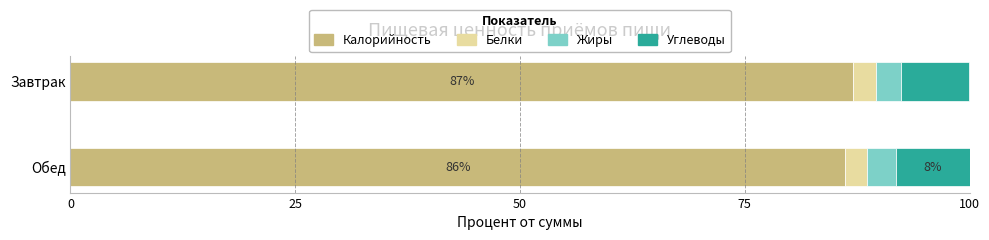

What is the total value across all series at Завтрак?

100.0